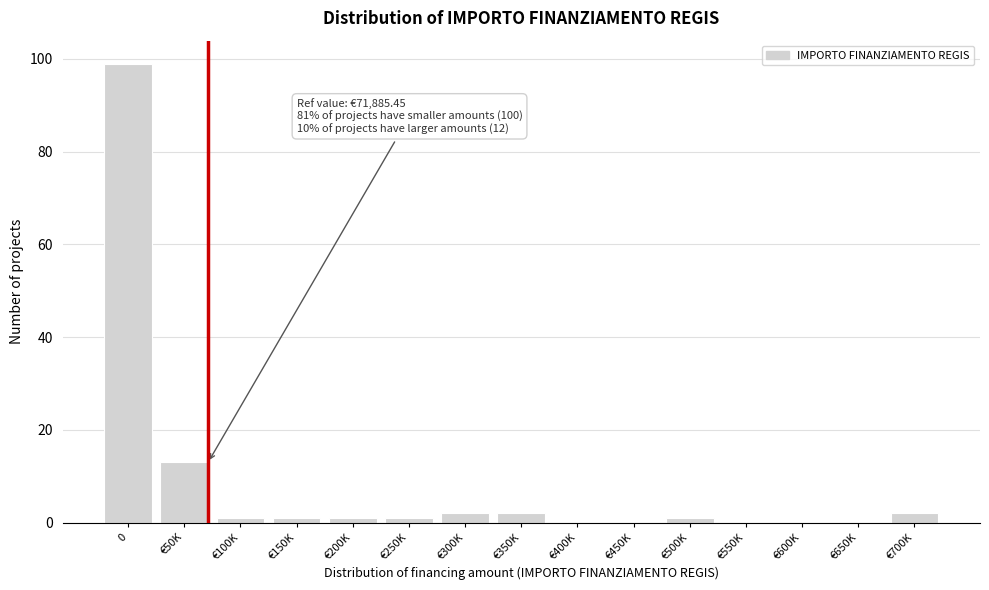

Reading right to left, transcribe all the data shown in this chart.

€700K=2	€650K=0	€600K=0	€550K=0	€500K=1	€450K=0	€400K=0	€350K=2	€300K=2	€250K=1	€200K=1	€150K=1	€100K=1	€50K=13	0=99